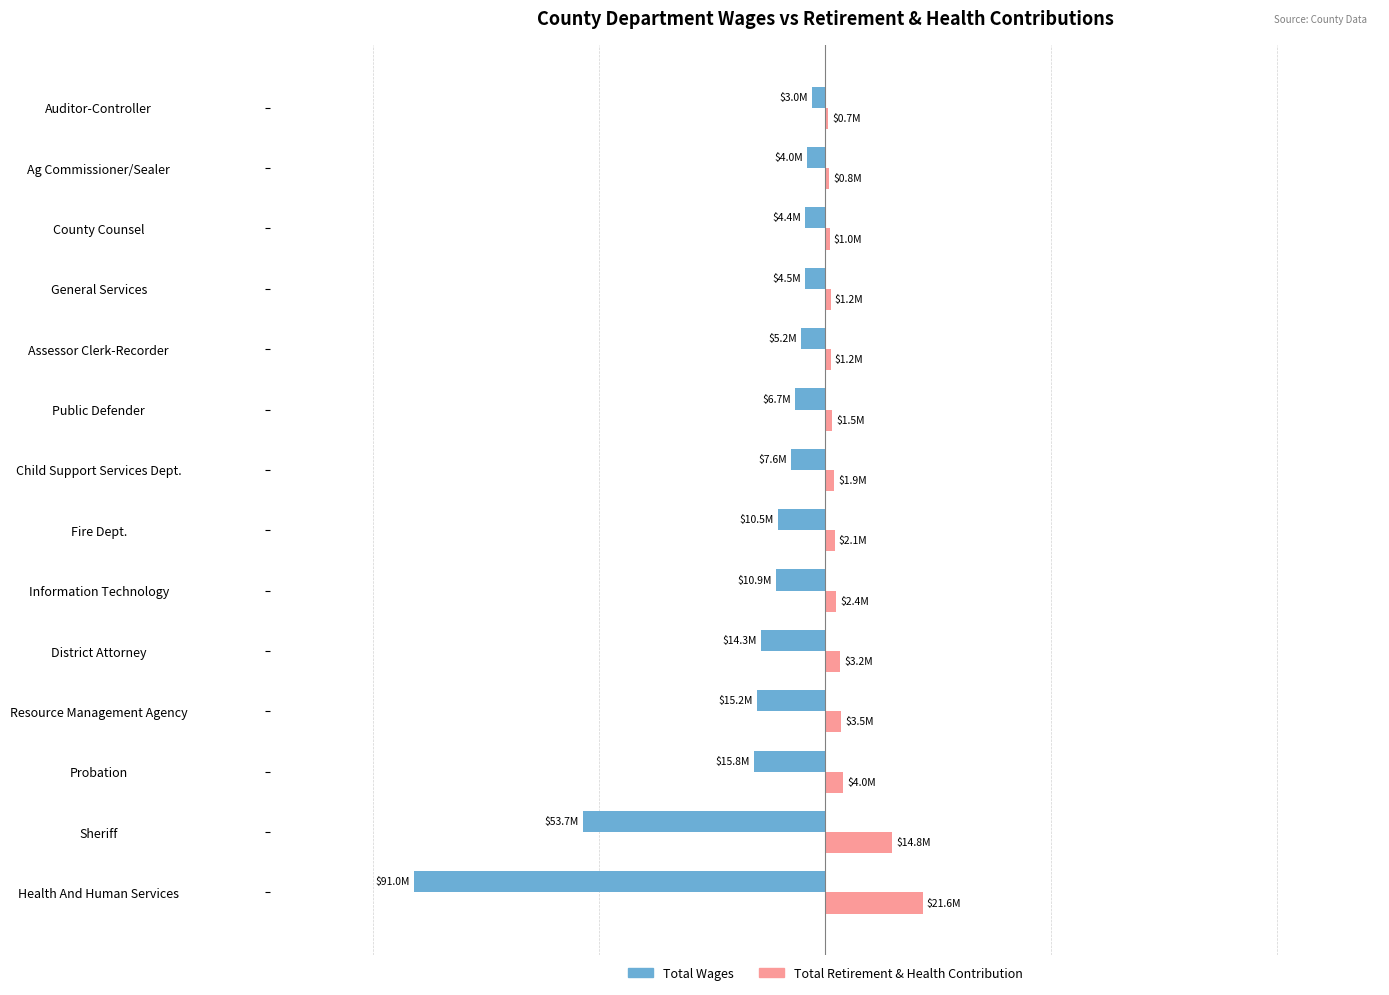

Which series has the largest range (max minus min)?

Total Wages